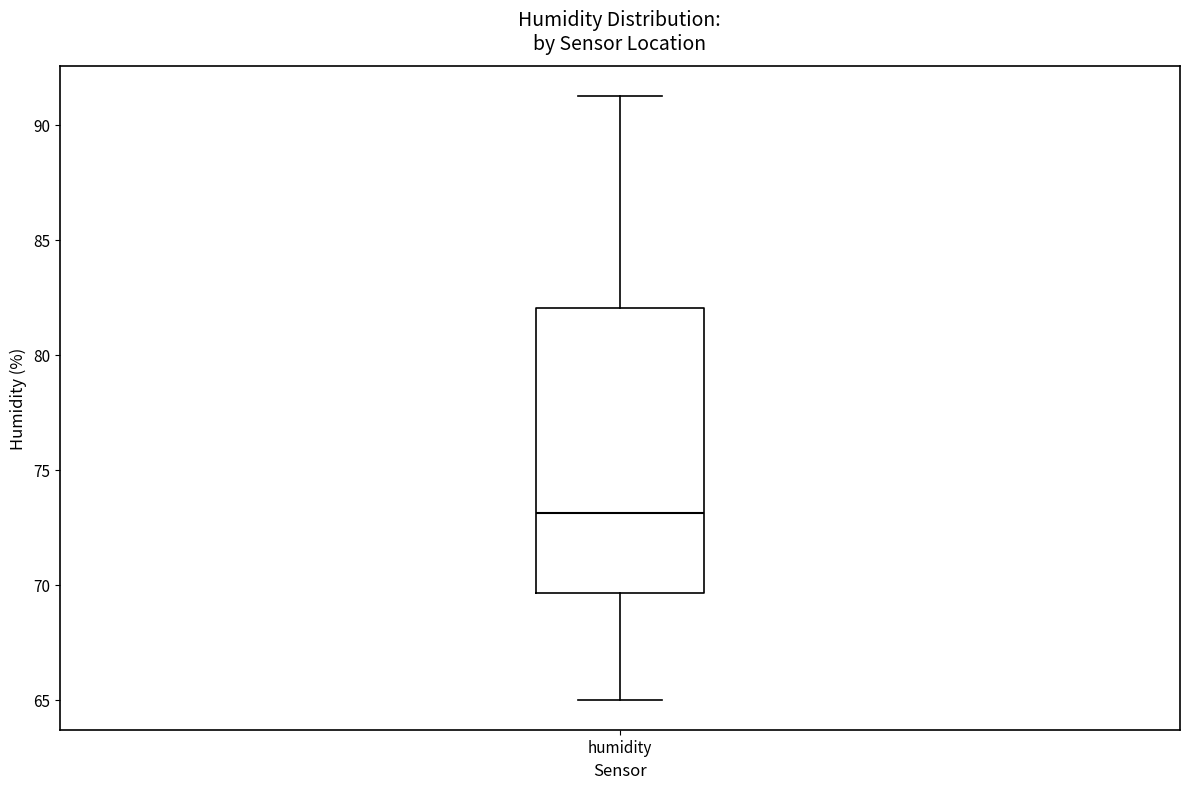

Transcribe this box plot: give where the median line is, the range the box spans, and where the two whiskers end, as read against the y-axis. The values are not printed on the chart, so give them approximately, as read against the axis.

median 73.0, box 69.5 to 82.0, whiskers 65.0 to 91.5